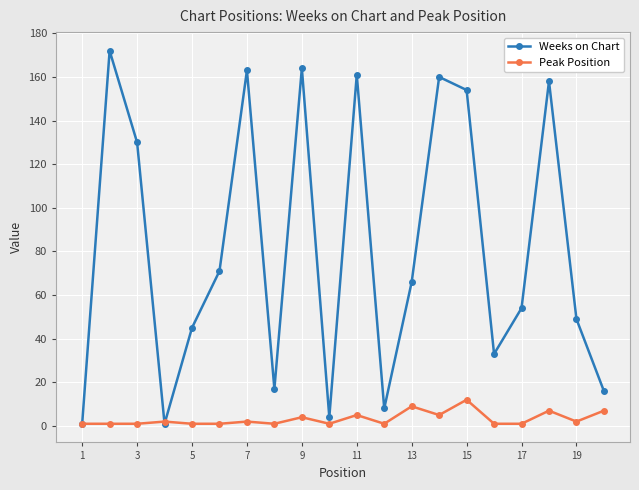

What is the difference between the second highest and minimum values in the Peak Position series?

8